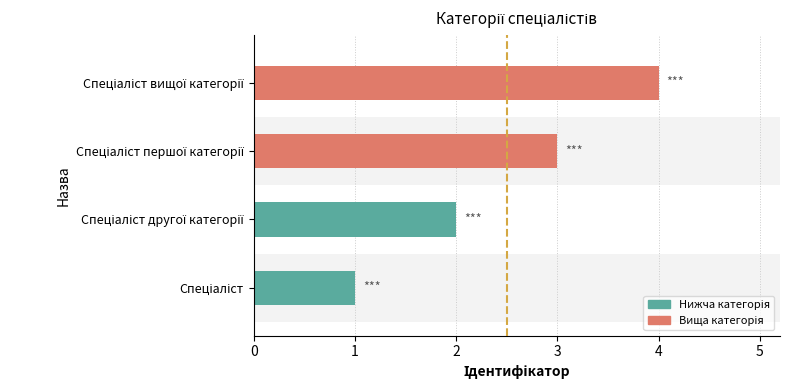

What is the sum of all values?

10